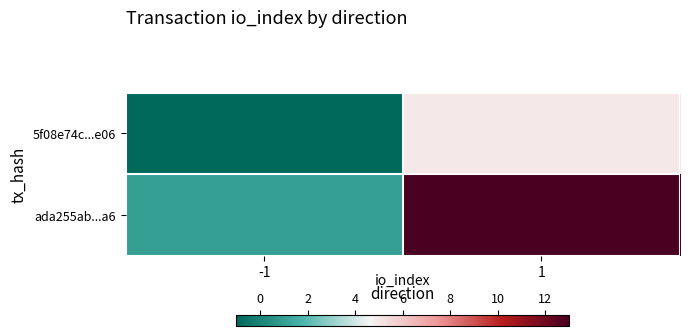

Reading right to left, extract all data points from this chart.

5f08e74c...e06: 1=5	-1=-1
ada255ab...a6: 1=13	-1=1